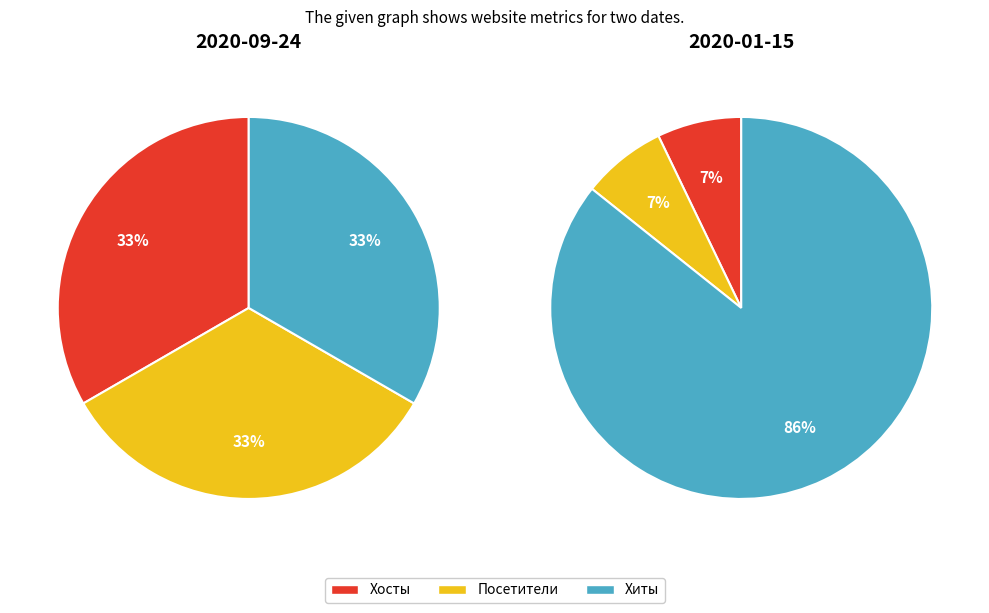

Which series has the largest range (max minus min)?

2020-01-15